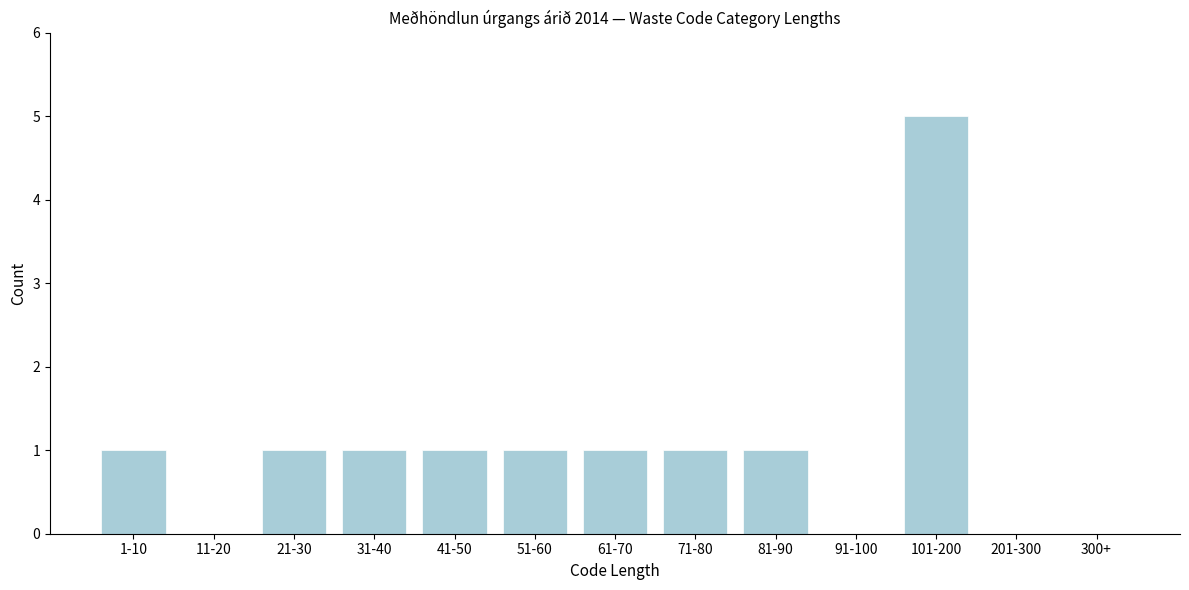

Reading left to right, transcribe all the data shown in this chart.

1-10=1	11-20=0	21-30=1	31-40=1	41-50=1	51-60=1	61-70=1	71-80=1	81-90=1	91-100=0	101-200=5	201-300=0	300+=0